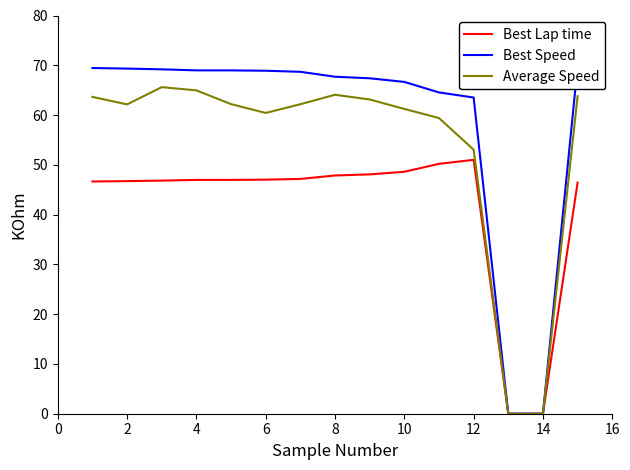

True or false: Best Speed has more than 0 interior local peaks.

False